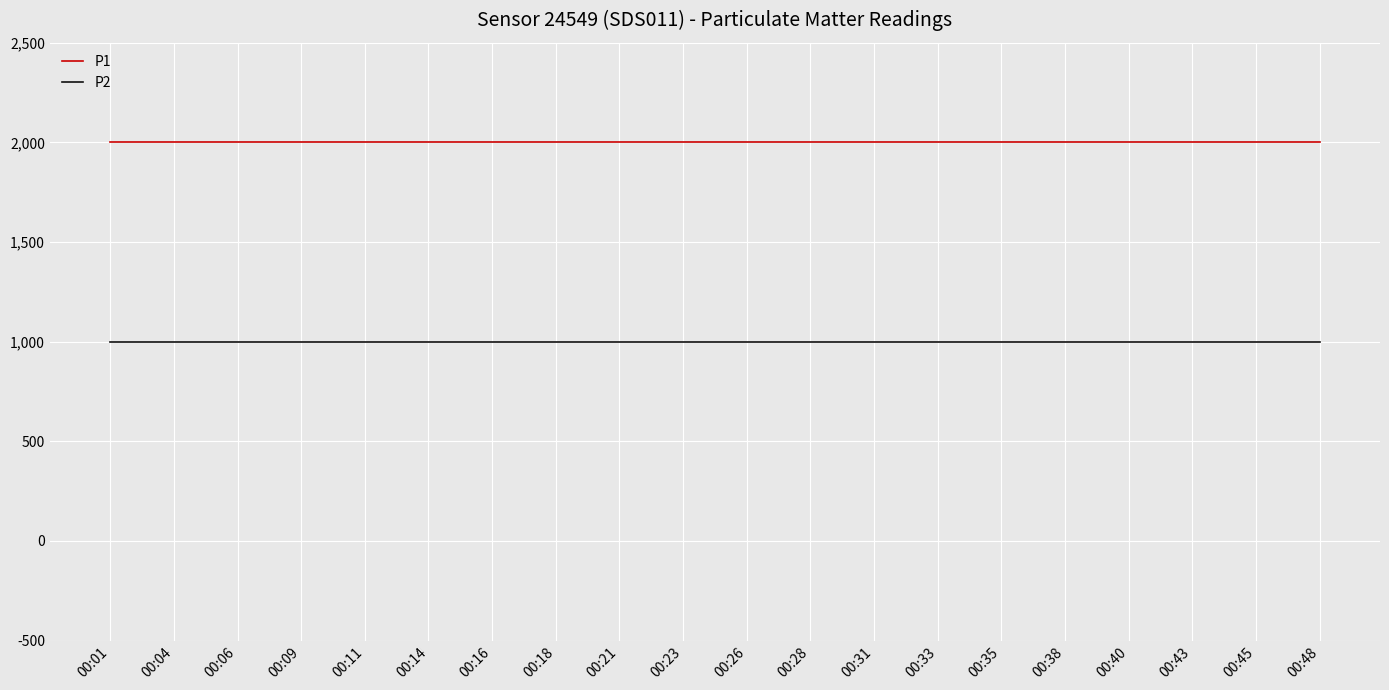

What is the difference between the highest and lowest values at 00:09?

1000.0